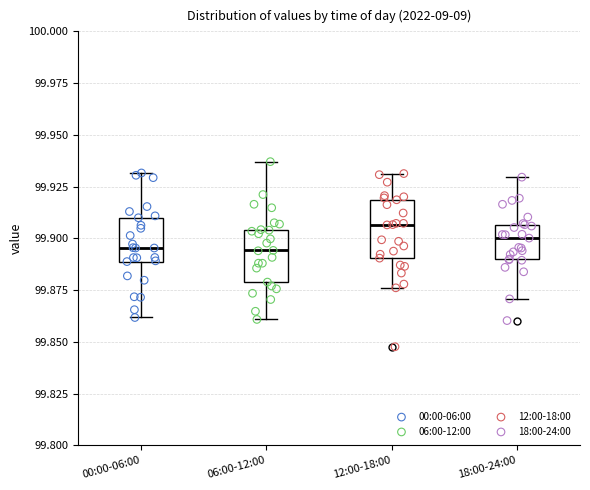

Reading left to right, read every box against the y-axis: the position of its median line, the range the box covers, and the ends of its whiskers. The values are not printed on the chart, so give them approximately, as read against the axis.

00:00-06:00: median 99.895, box 99.890 to 99.910, whiskers 99.860 to 99.930
06:00-12:00: median 99.895, box 99.880 to 99.905, whiskers 99.860 to 99.935
12:00-18:00: median 99.905, box 99.890 to 99.920, whiskers 99.875 to 99.930
18:00-24:00: median 99.900, box 99.890 to 99.905, whiskers 99.870 to 99.930